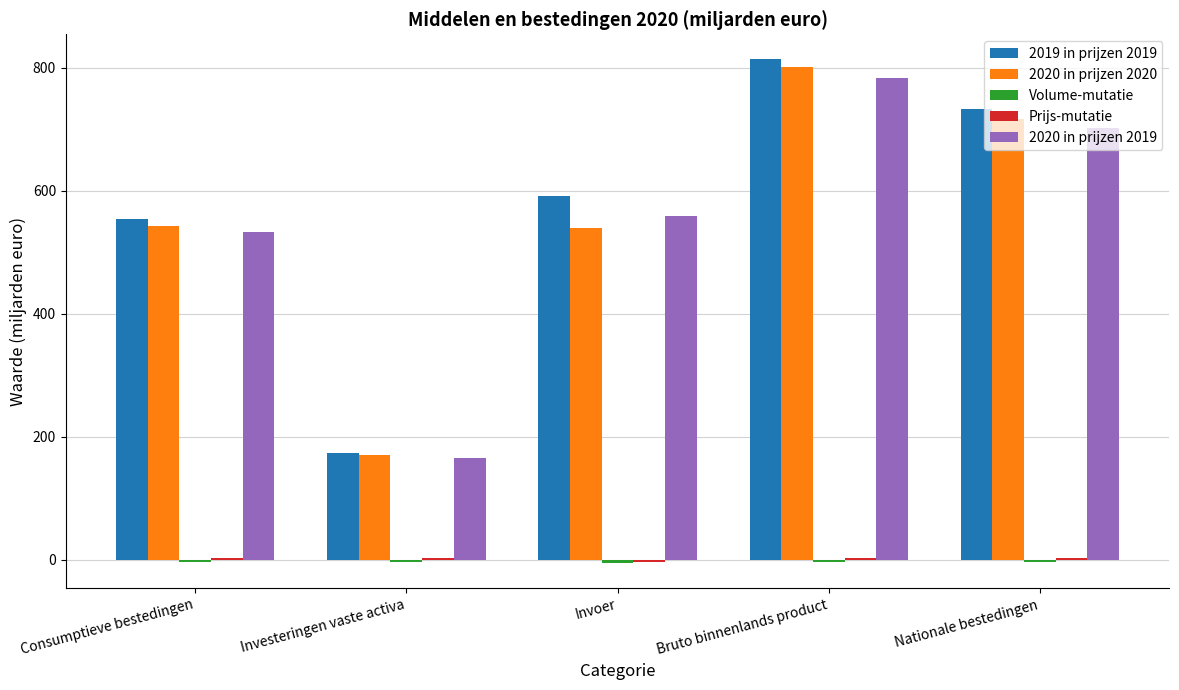

The 2020 in prijzen 2020 series shows 846.0 at Consumptieve bestedingen. True or false?

False